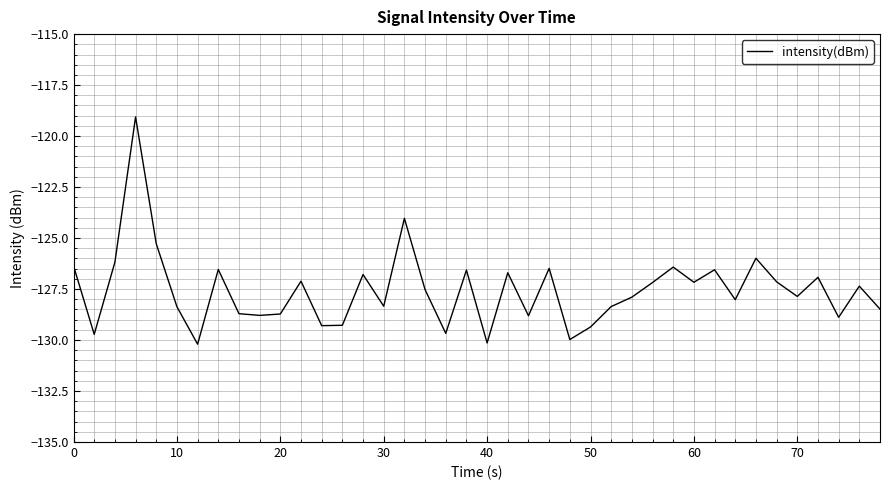

What is the minimum value shown in the chart?

-130.2